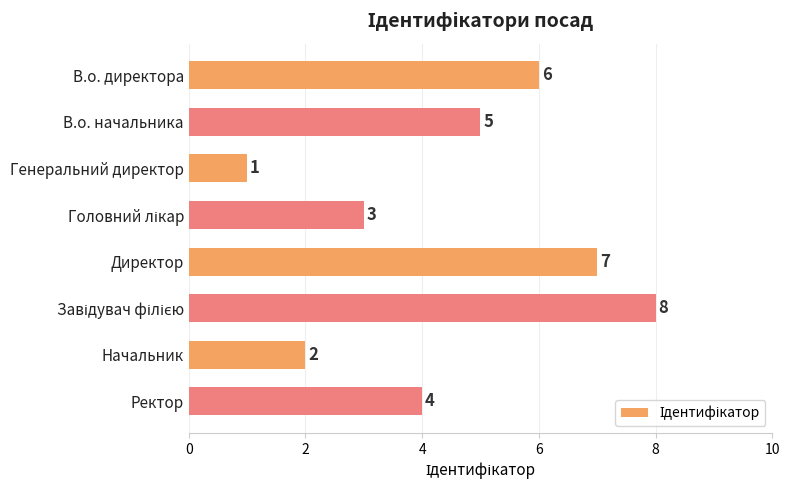

Reading top to bottom, list all the values displayed in this chart.

6	5	1	3	7	8	2	4